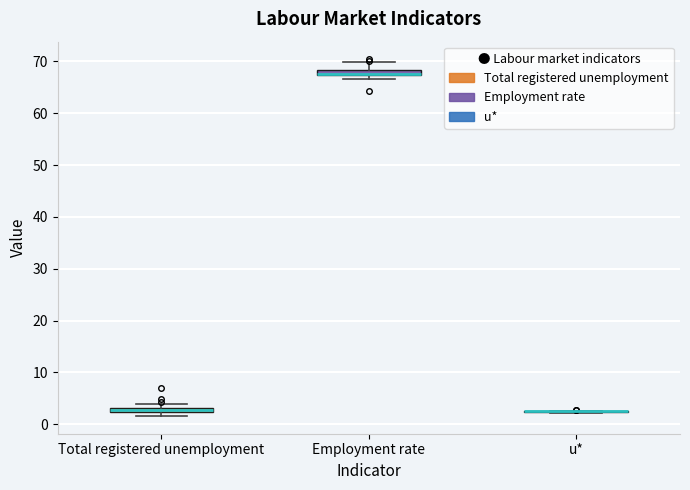

Where is the lower edge of the box for Employment rate on the y-axis? The values are not printed on the chart, so give them approximately, as read against the axis.

67